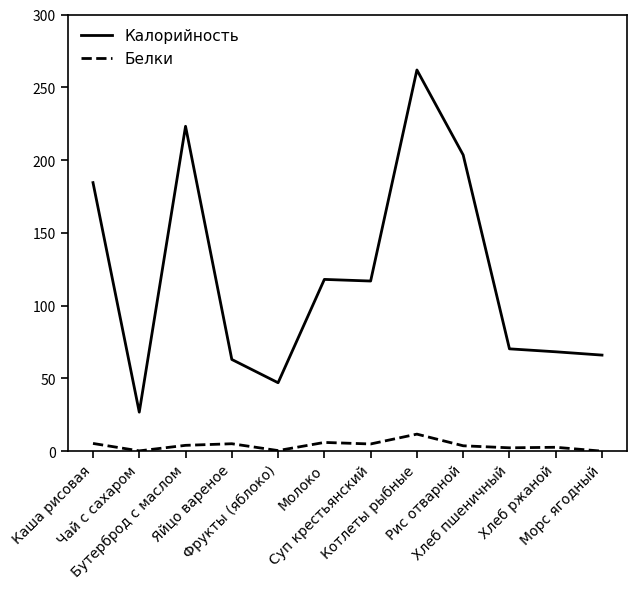

True or false: Калорийность has more than 1 interior local peaks.

True